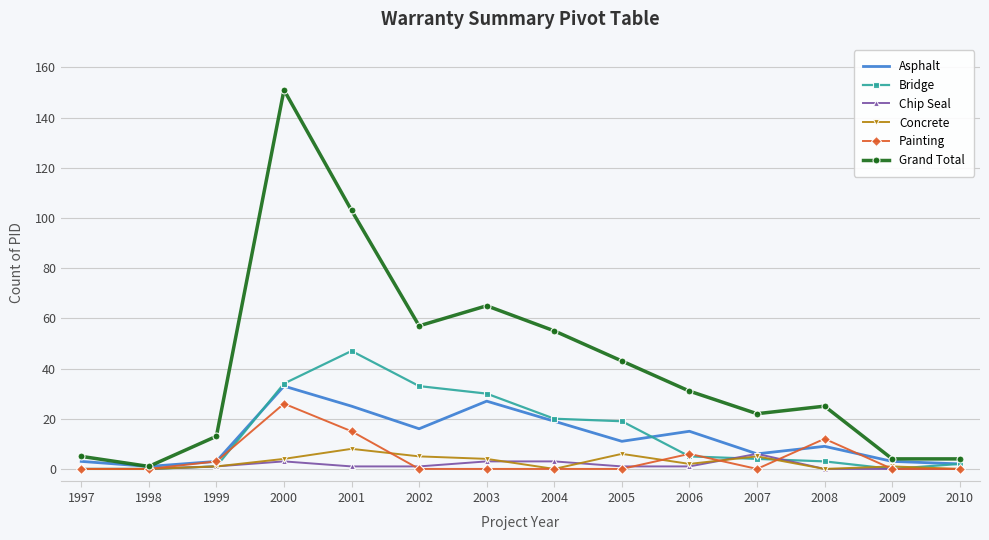

Which label corresponds to the largest value in the chart?

2000